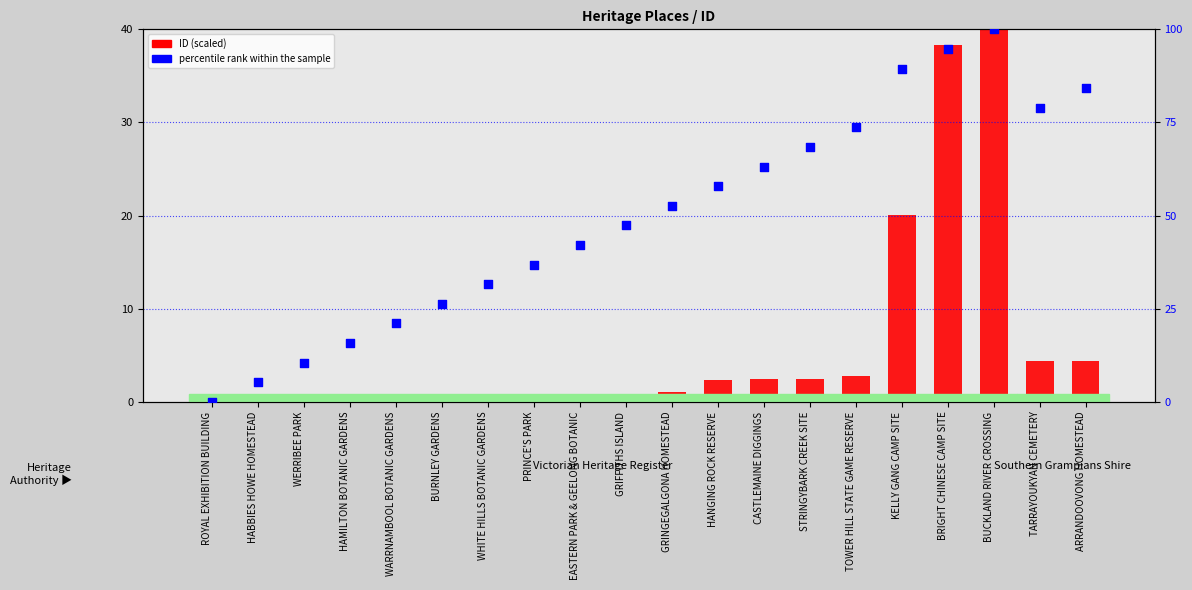

At how many categories does at least one series exceed 28?

14